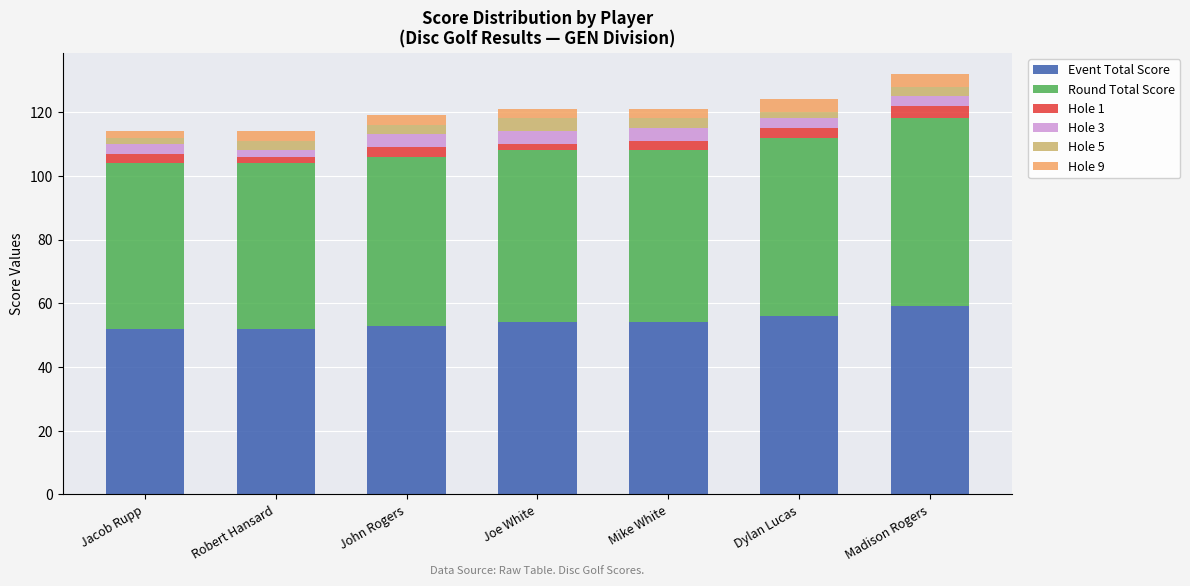

What is the average value of the Event Total Score series?

54